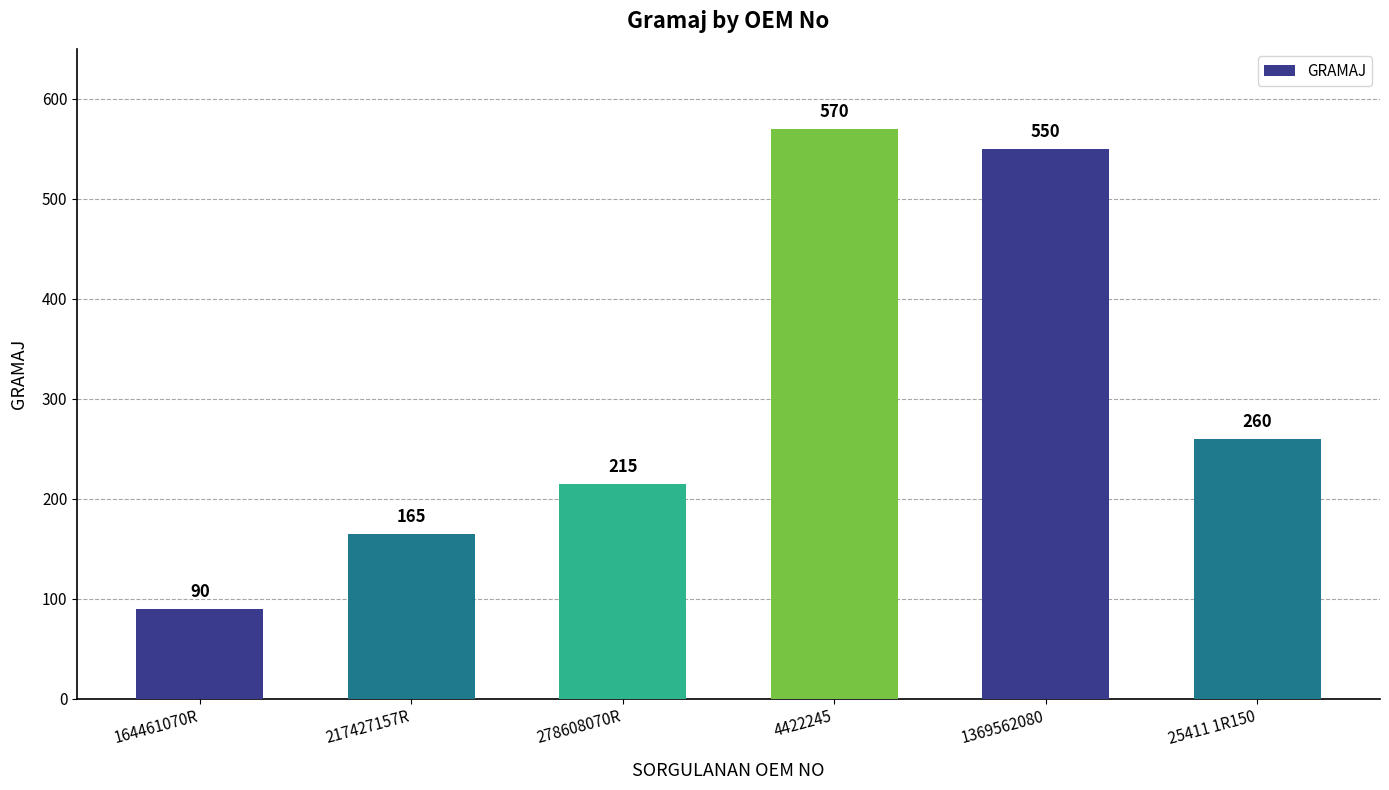

At which category does the chart reach its peak across all series?

4422245